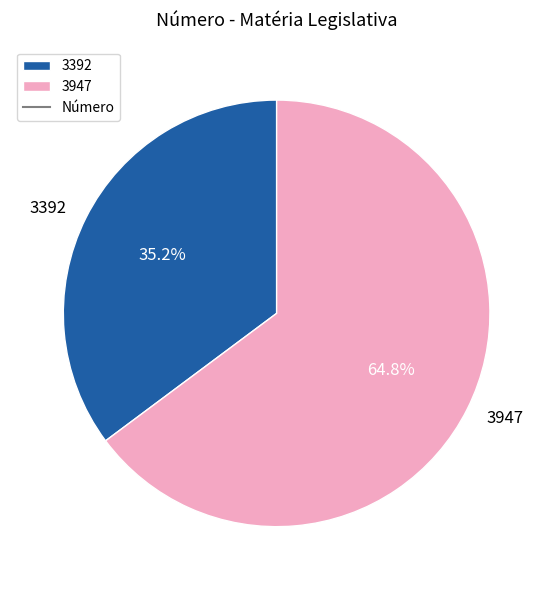

Rank the categories by value from highest to lowest.

3947, 3392